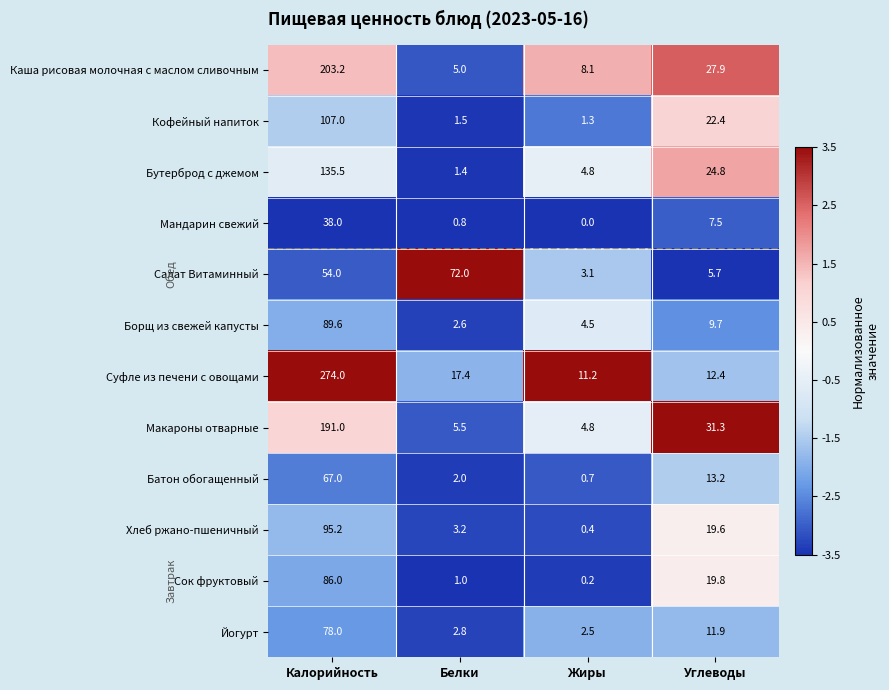

Which series has the largest range (max minus min)?

Суфле из печени с овощами